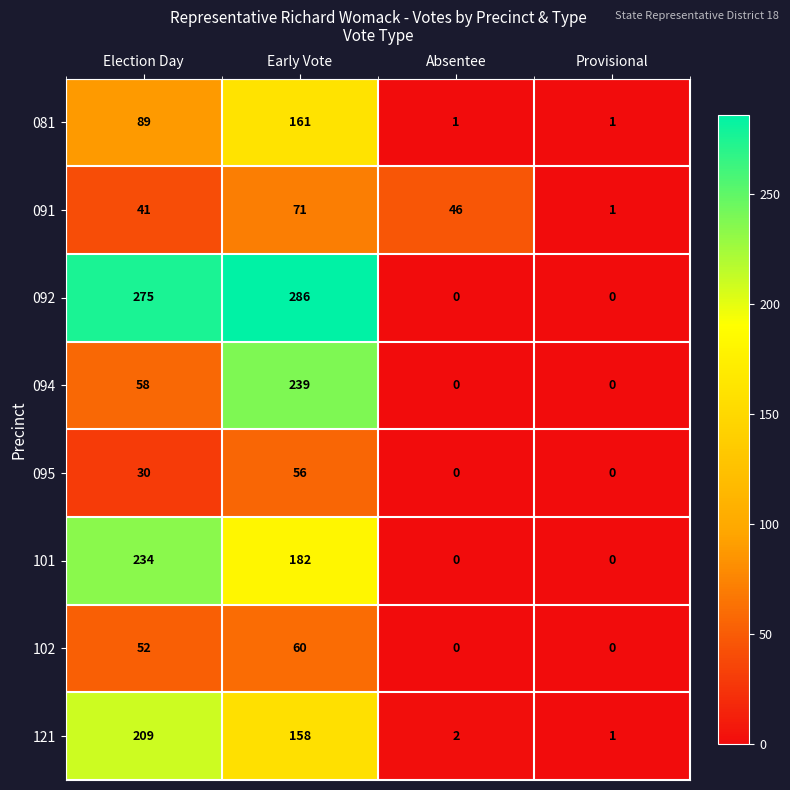

What is the sum of all 091 values?

159